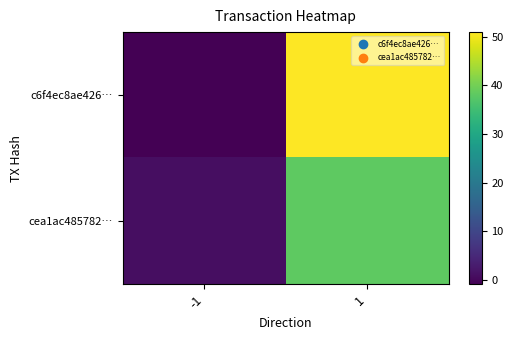

Count the number of data series in this chart.

2